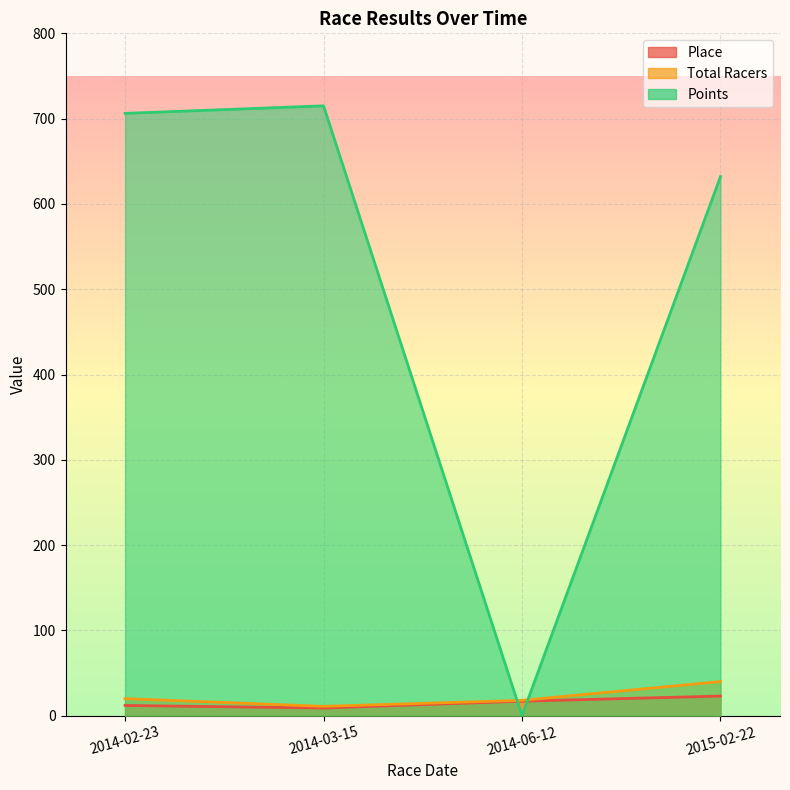

How many distinct data groups are displayed?

3